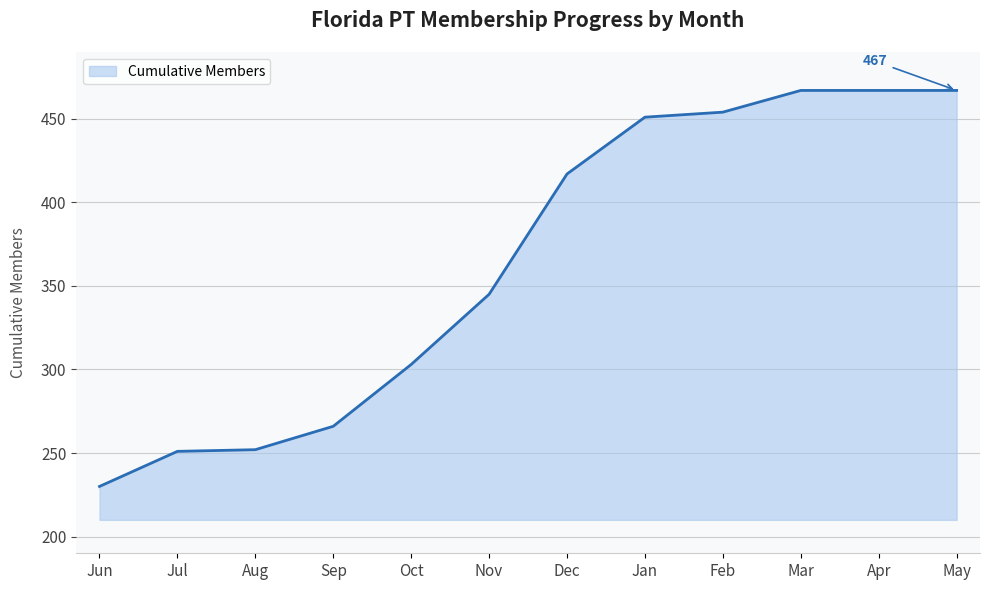

Does the chart have visible grid lines?

Yes